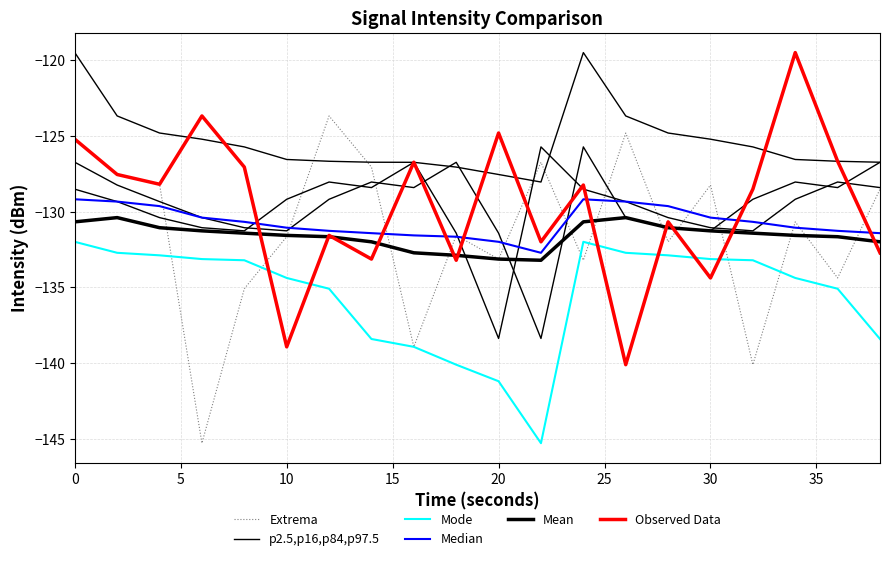

What is the difference between the highest and lowest values at 0?

6.8